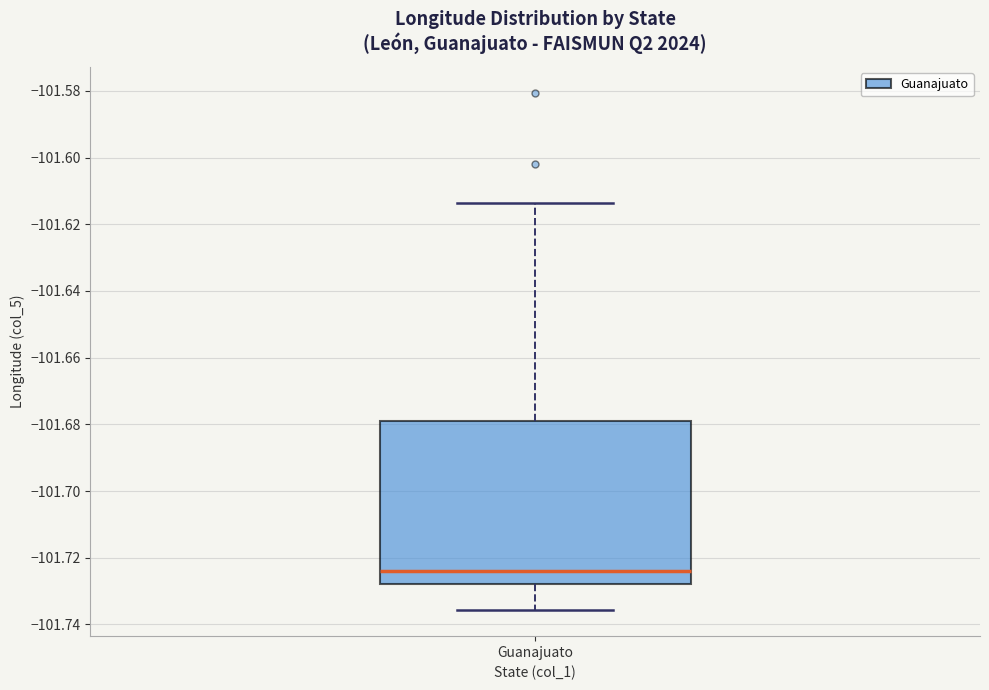

Transcribe this box plot: give where the median line is, the range the box spans, and where the two whiskers end, as read against the y-axis. The values are not printed on the chart, so give them approximately, as read against the axis.

median -101.724, box -101.728 to -101.678, whiskers -101.736 to -101.614